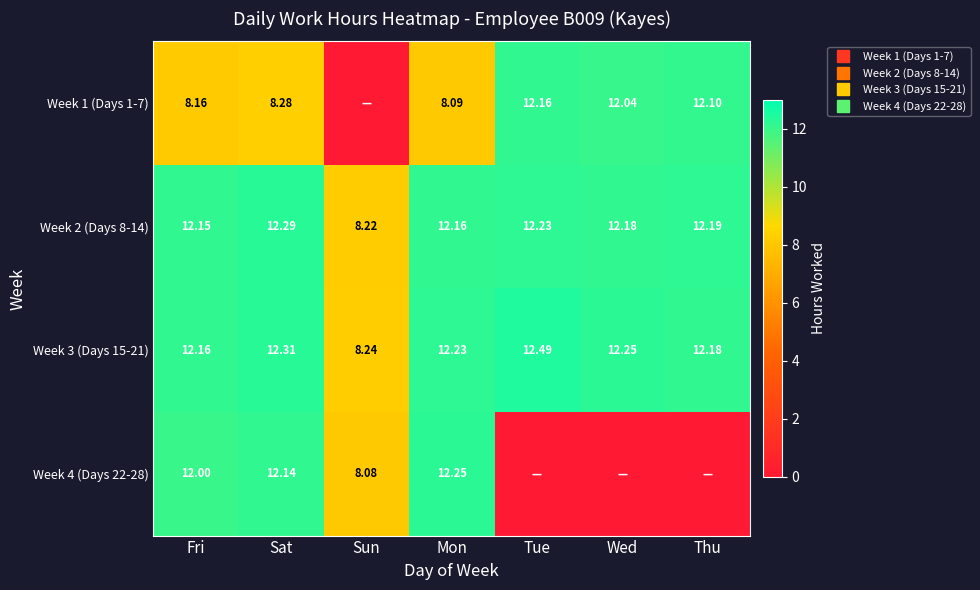

What is the average value of the Week 2 (Days 8-14) series?

11.6